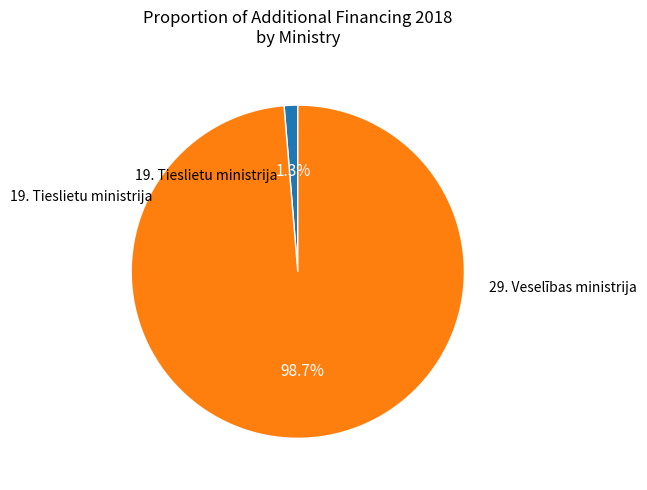

Is there any slice that represents more than half of the pie?

Yes